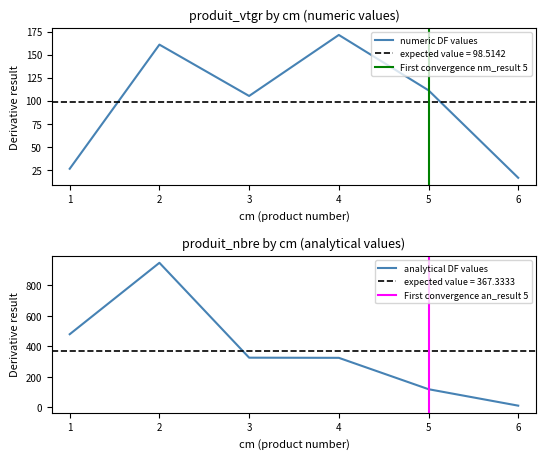

At which category is the sum across all series the highest?

2